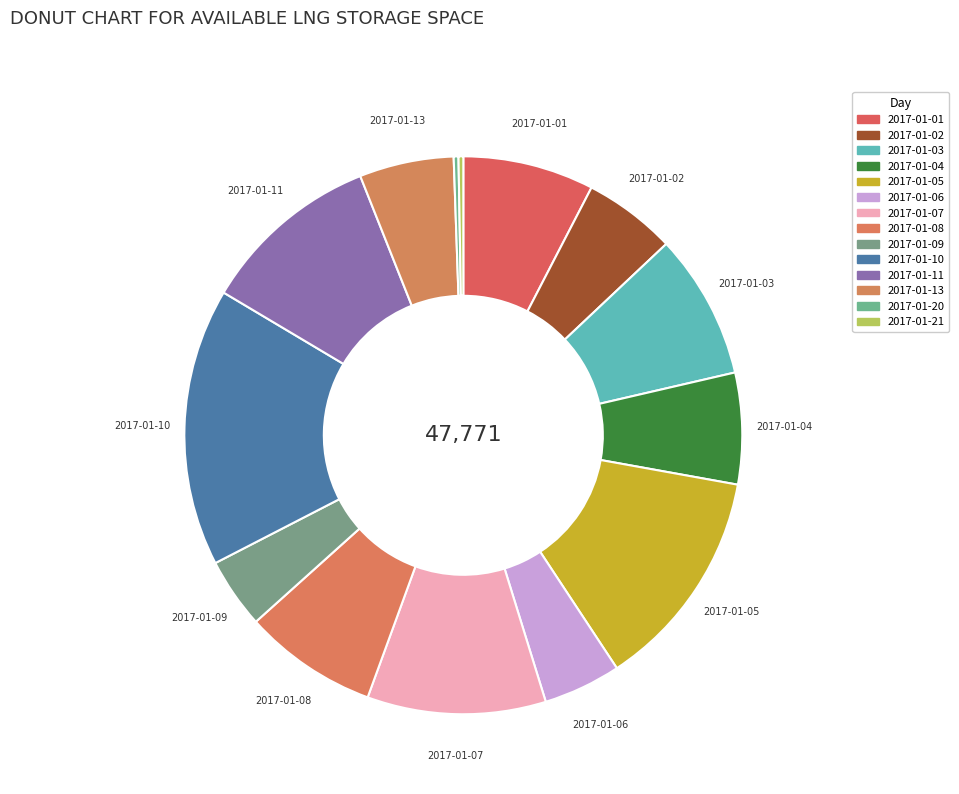

Which category has the smallest portion of the pie?

2017-01-20